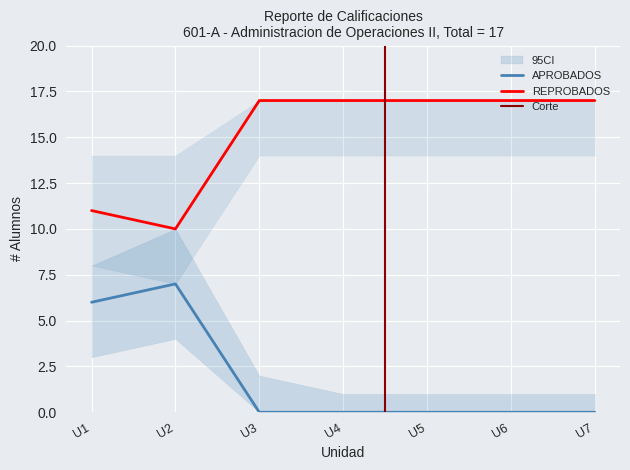

At how many categories does at least one series exceed 14?

5